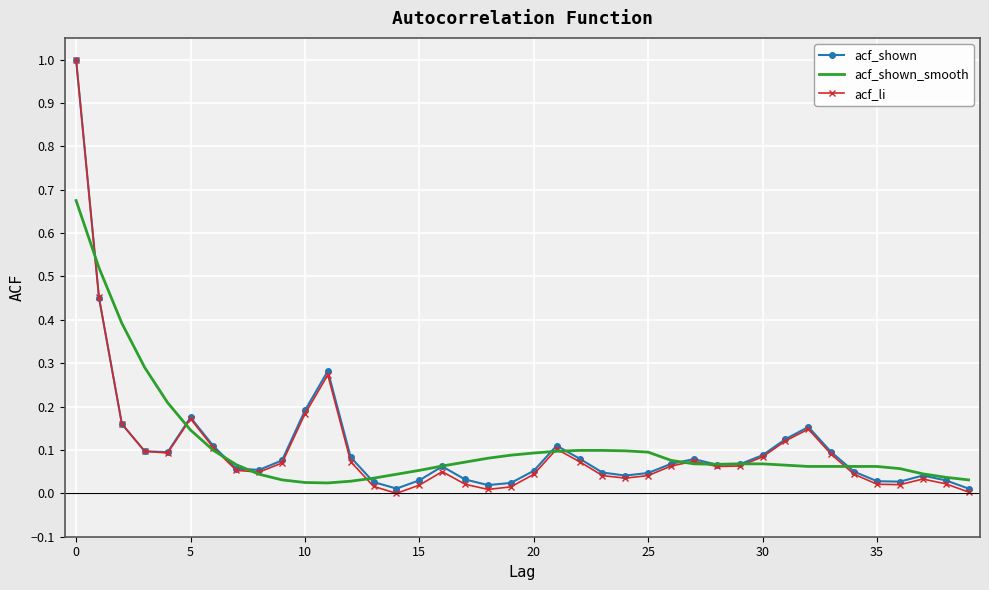

What is the greatest value displayed?

1.0